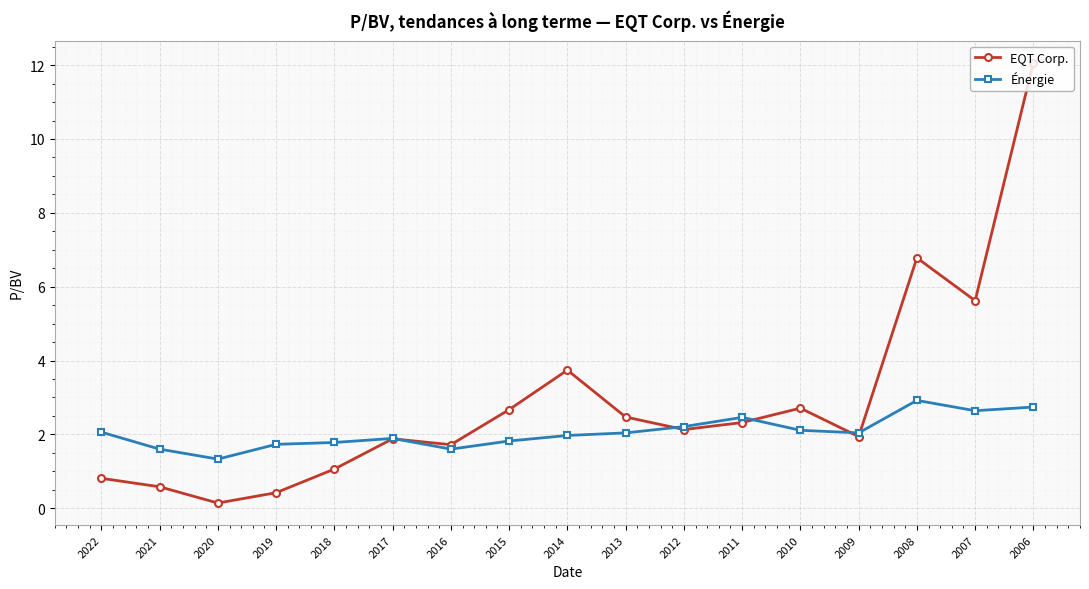

What is the value of the Énergie point at the 12th from the left?

2.5